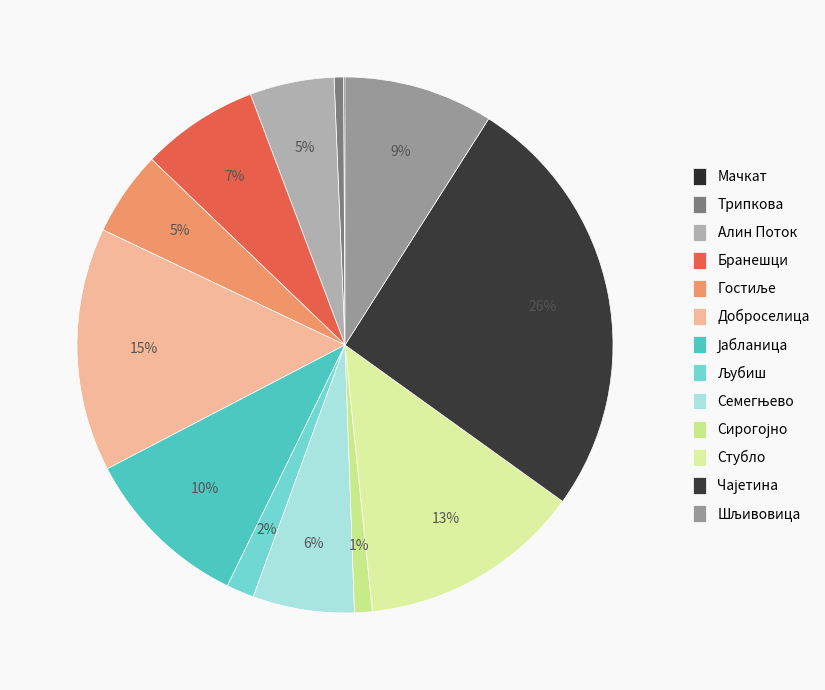

Is there a majority slice in this chart?

No